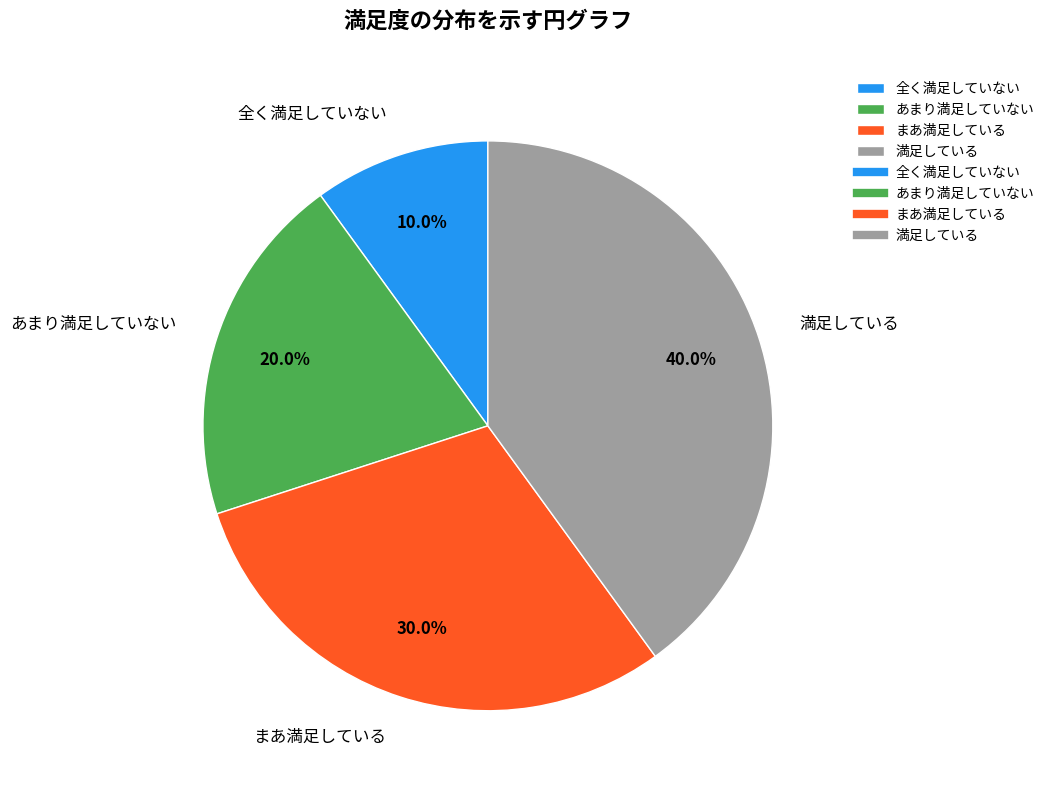

Which has a higher value, あまり満足していない or まあ満足している?

まあ満足している